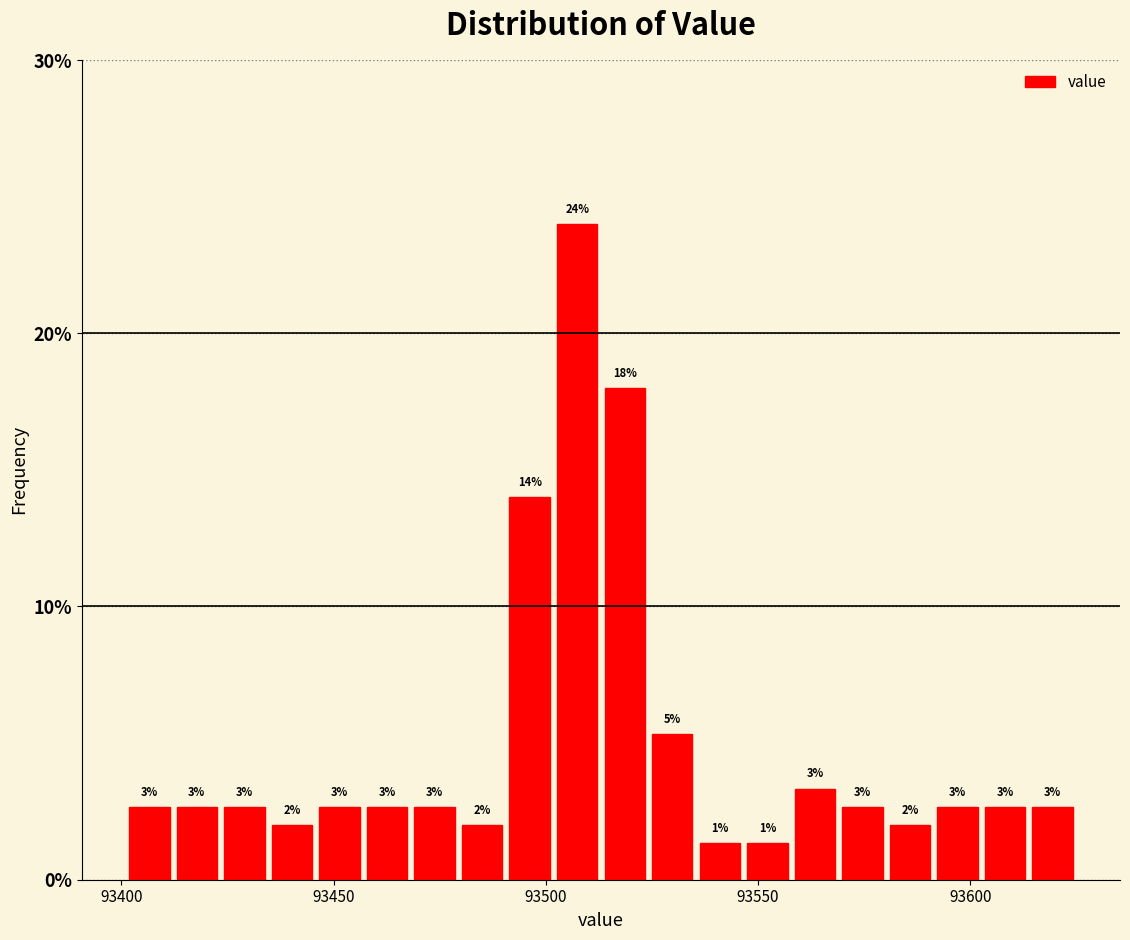

Around what value on the x-axis is the tallest bar? Give the approximate position of its centre, as read against the axis.

93505